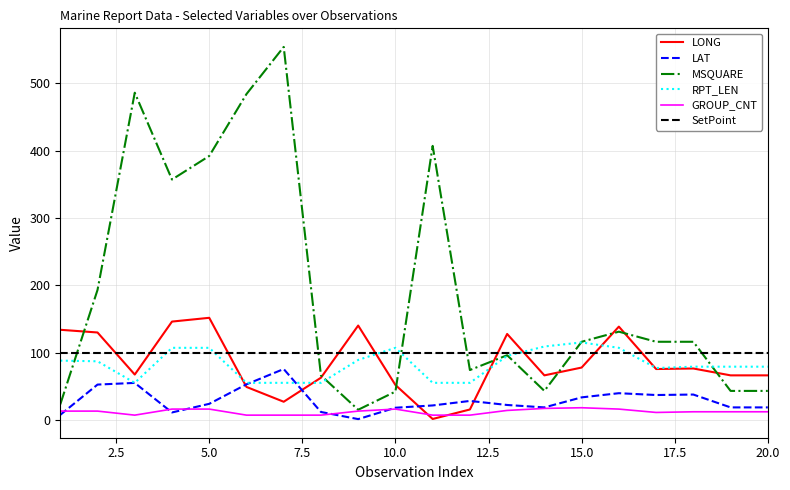

The value of RPT_LEN at 19 is 79.0. True or false?

True